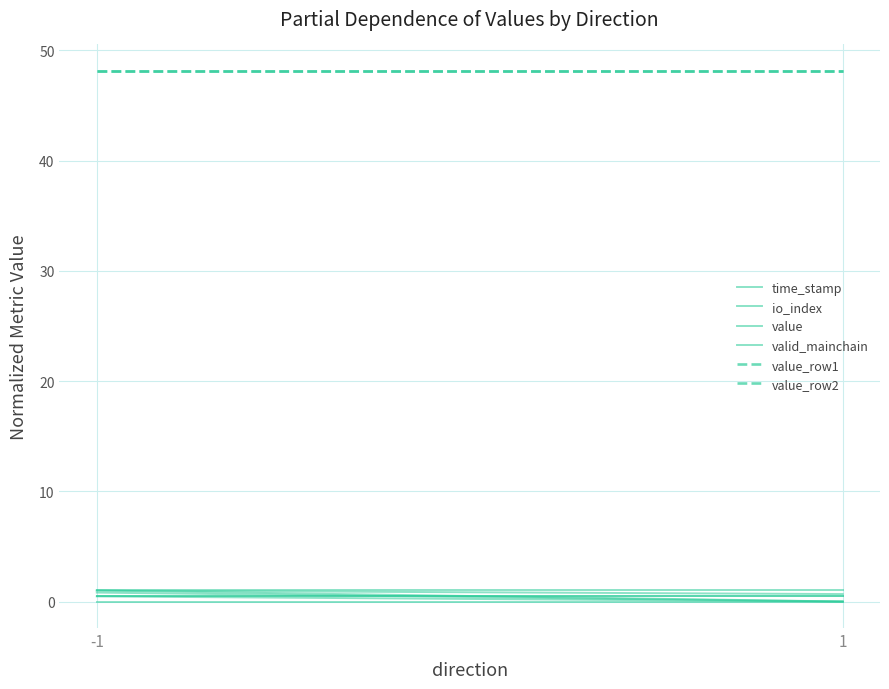

Which series has the largest total across all categories?

value_row2